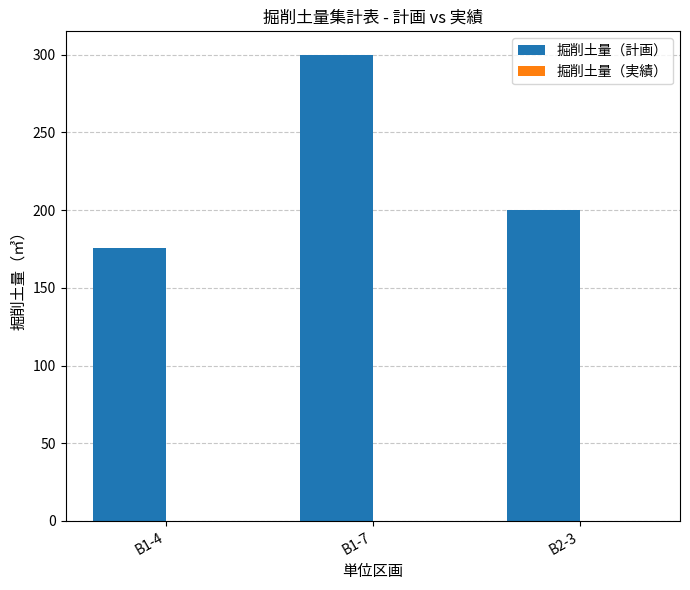

Reading left to right, transcribe all the data shown in this chart.

B1-4=175.3	B1-7=300.0	B2-3=200.0